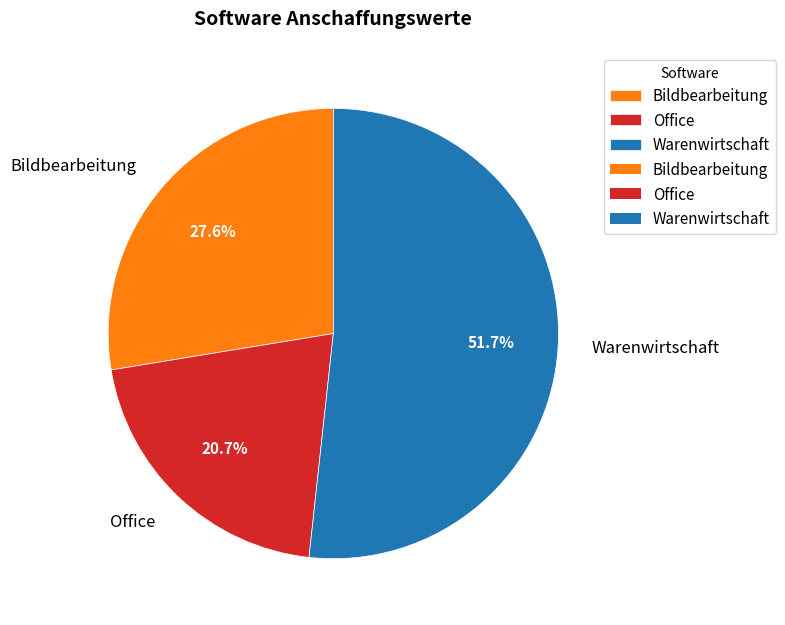

True or false: Office accounts for 8% of the total.

False